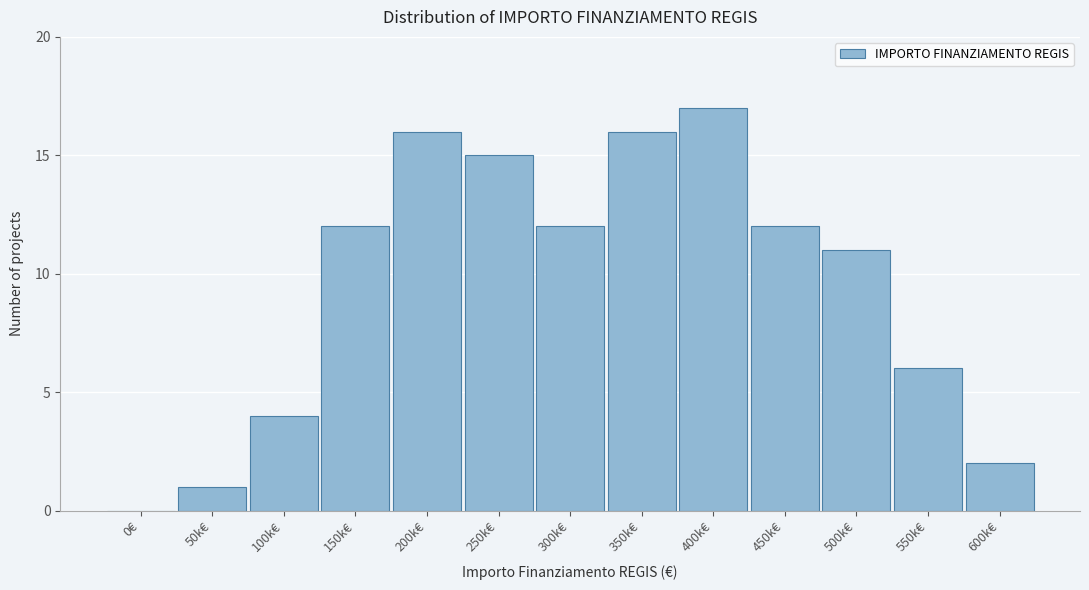

Reading left to right, transcribe all the data shown in this chart.

0€=0	50k€=1	100k€=4	150k€=12	200k€=16	250k€=15	300k€=12	350k€=16	400k€=17	450k€=12	500k€=11	550k€=6	600k€=2